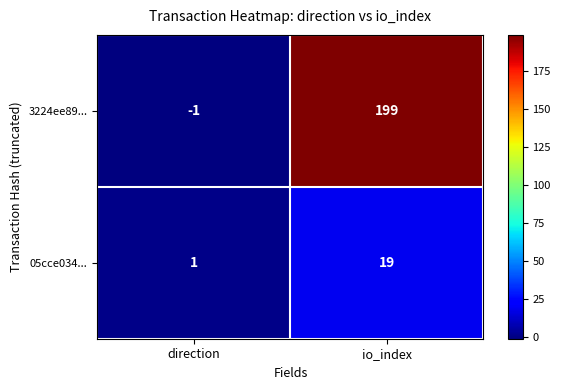

At which label is 05cce034... closest to 10?

direction